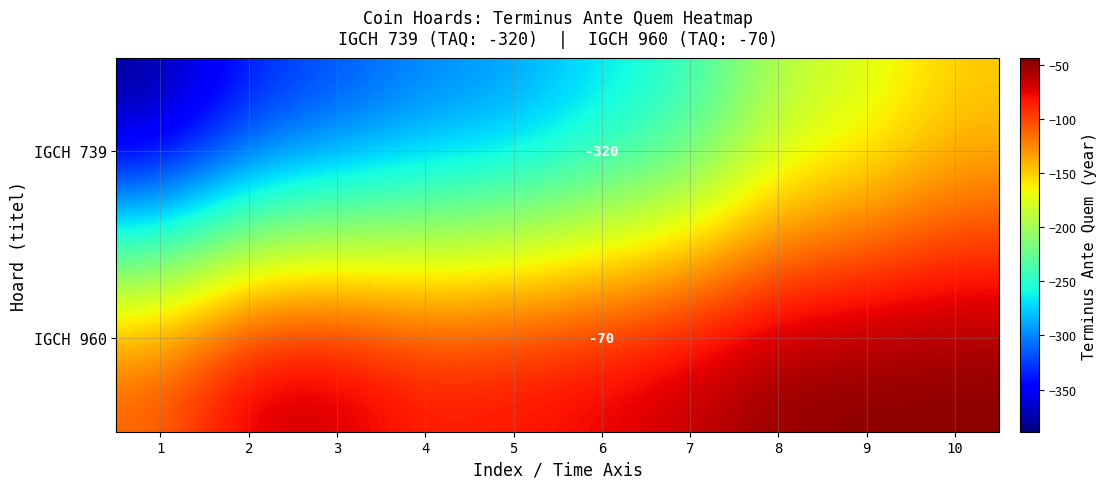

At 5, list the series in order from largest to smallest.

IGCH 960, IGCH 739